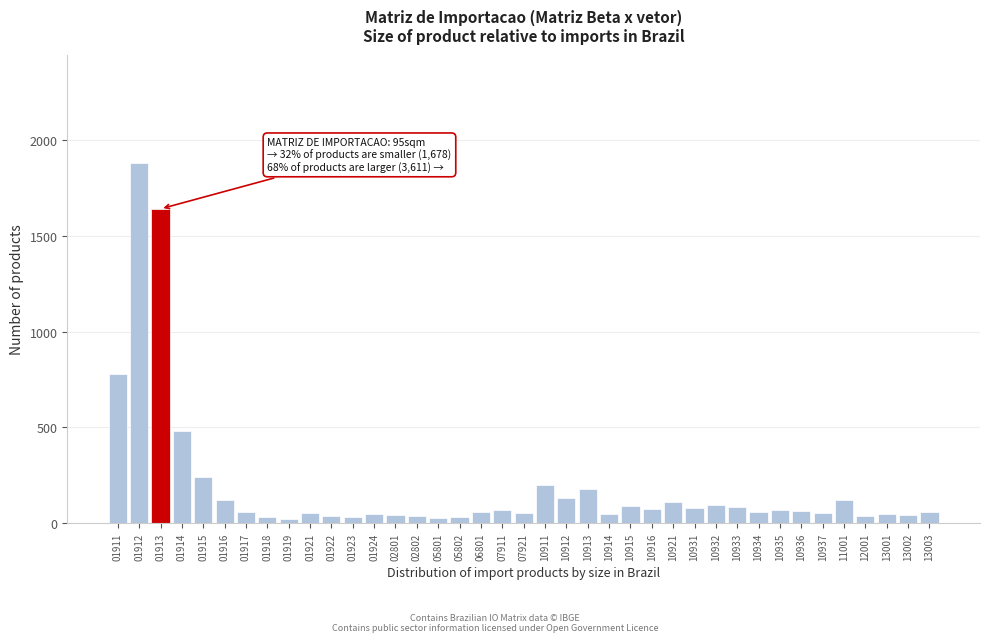

The chart shows a value of 200 at 10911. True or false?

True